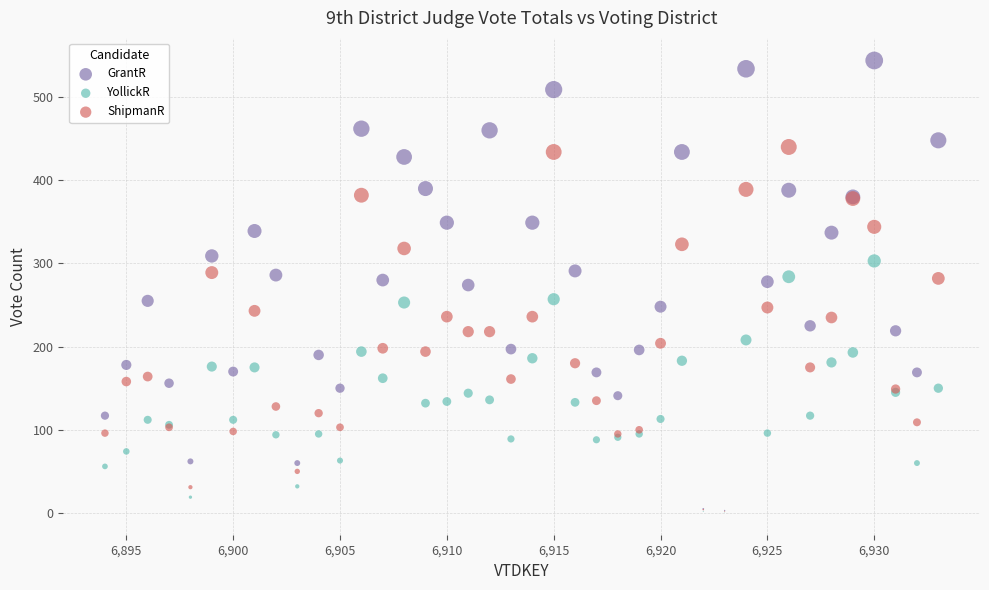

What are all the series names shown in the legend?

GrantR, YollickR, ShipmanR